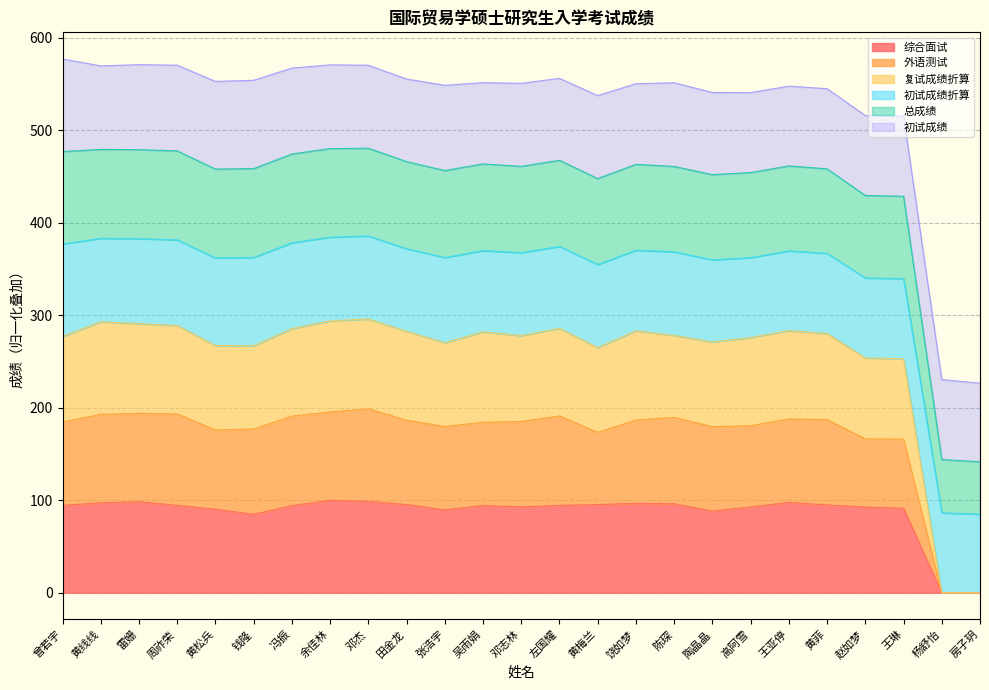

What is the value of the 复试成绩折算 point at the 16th from the left?

283.2